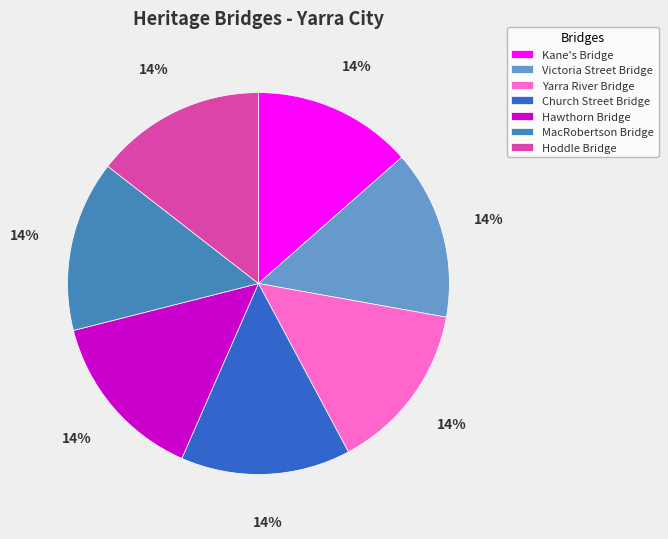

What percentage is the Yarra River Bridge slice, to the nearest percent?

14%